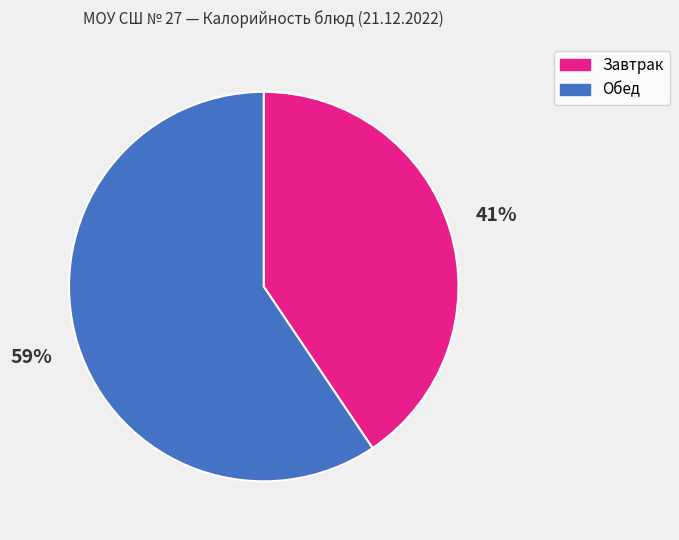

Is there a majority slice in this chart?

Yes